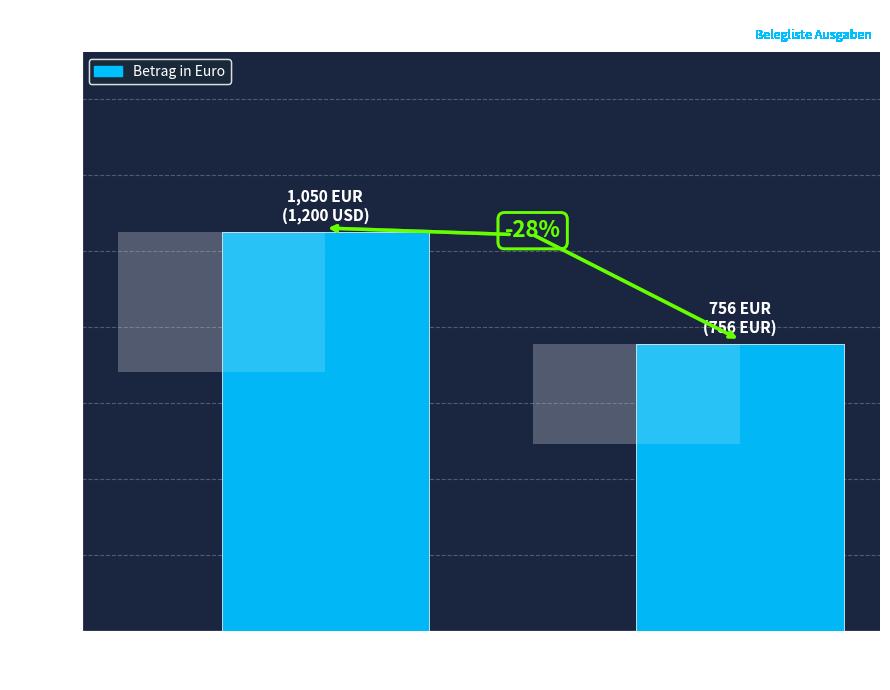

What is the label of the 1st bar from the left?

Beispiel 1
(4.1)